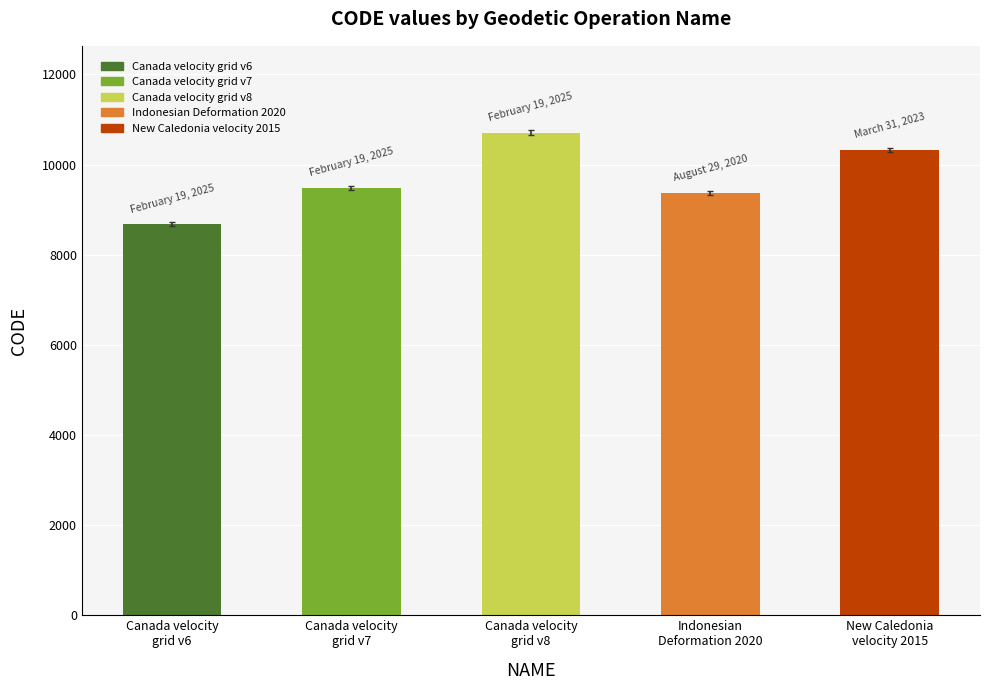

What is the label of the 2nd bar from the right?

Indonesian
Deformation 2020